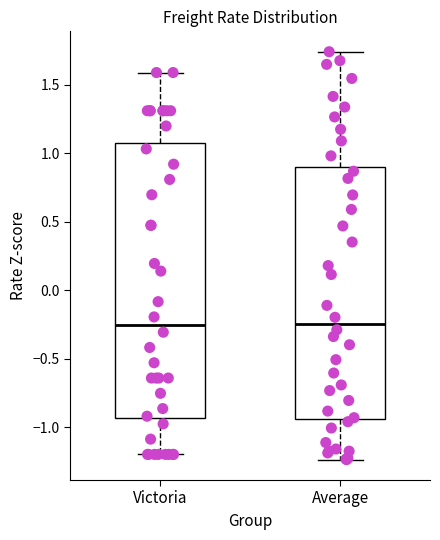

Reading left to right, read every box against the y-axis: the position of its median line, the range the box covers, and the ends of its whiskers. The values are not printed on the chart, so give them approximately, as read against the axis.

Victoria: median -0.25, box -0.95 to 1.05, whiskers -1.20 to 1.60
Average: median -0.25, box -0.95 to 0.90, whiskers -1.25 to 1.75